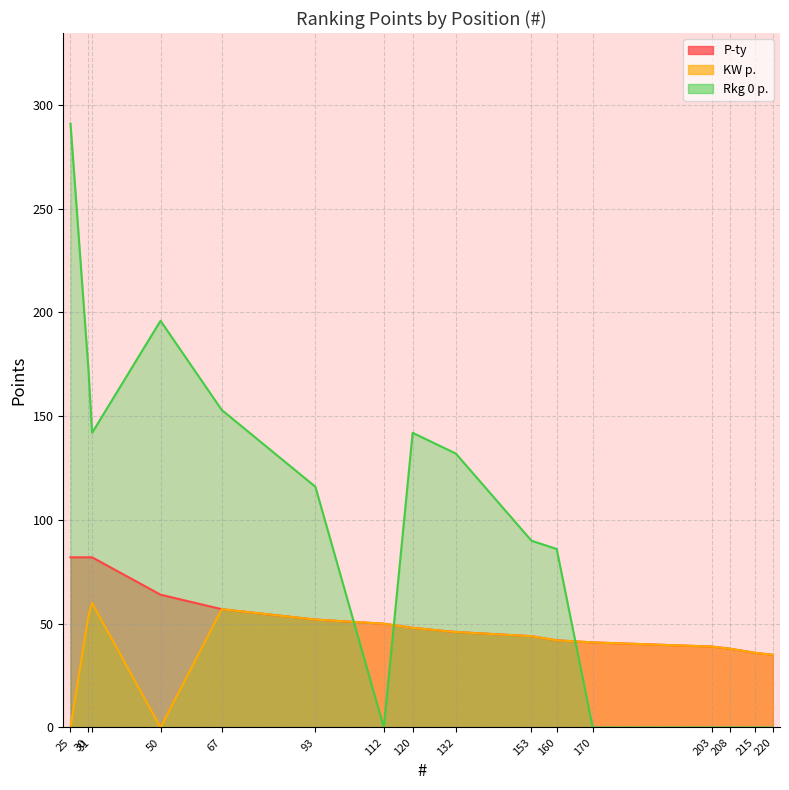

At which category is the sum across all series the highest?

25